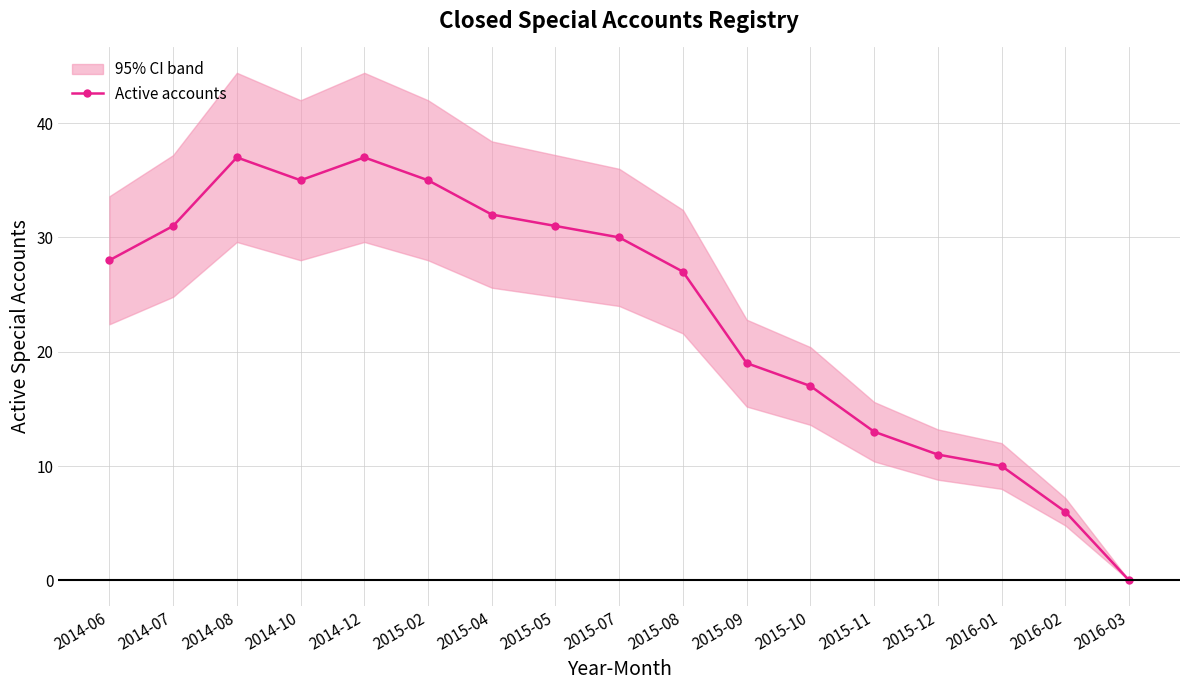

Between 2015-10 and 2014-06, which is larger?

2014-06